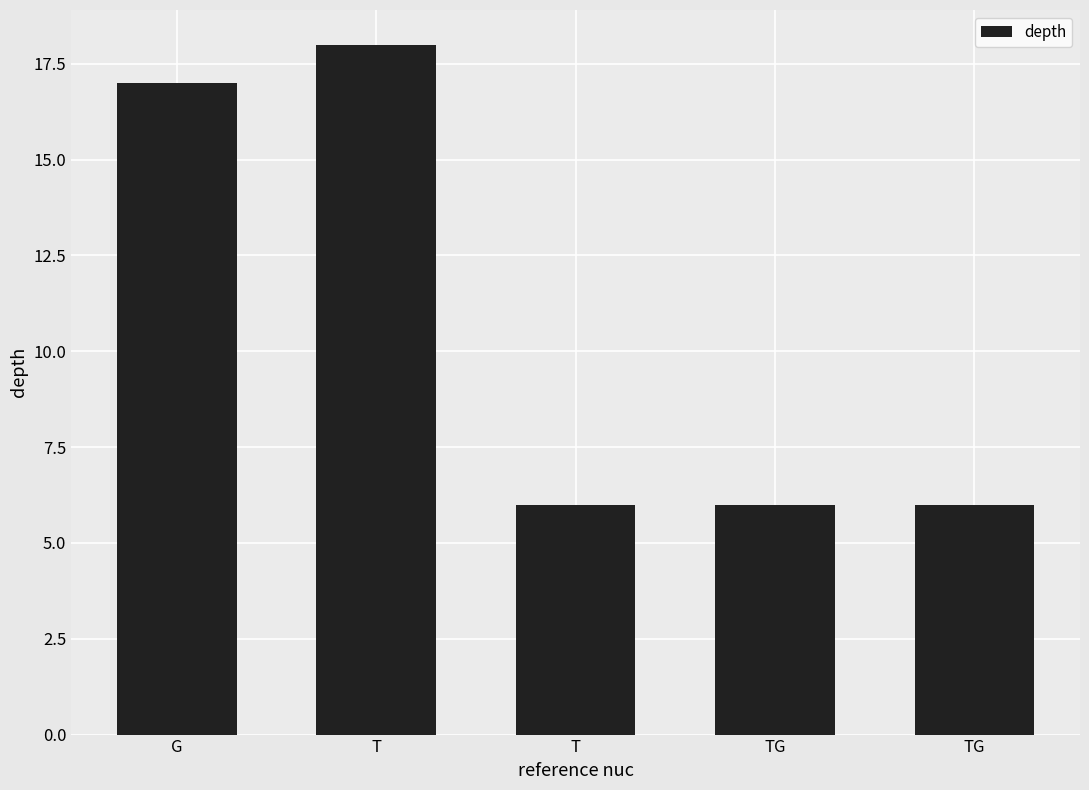

What is the sum of all values?

53